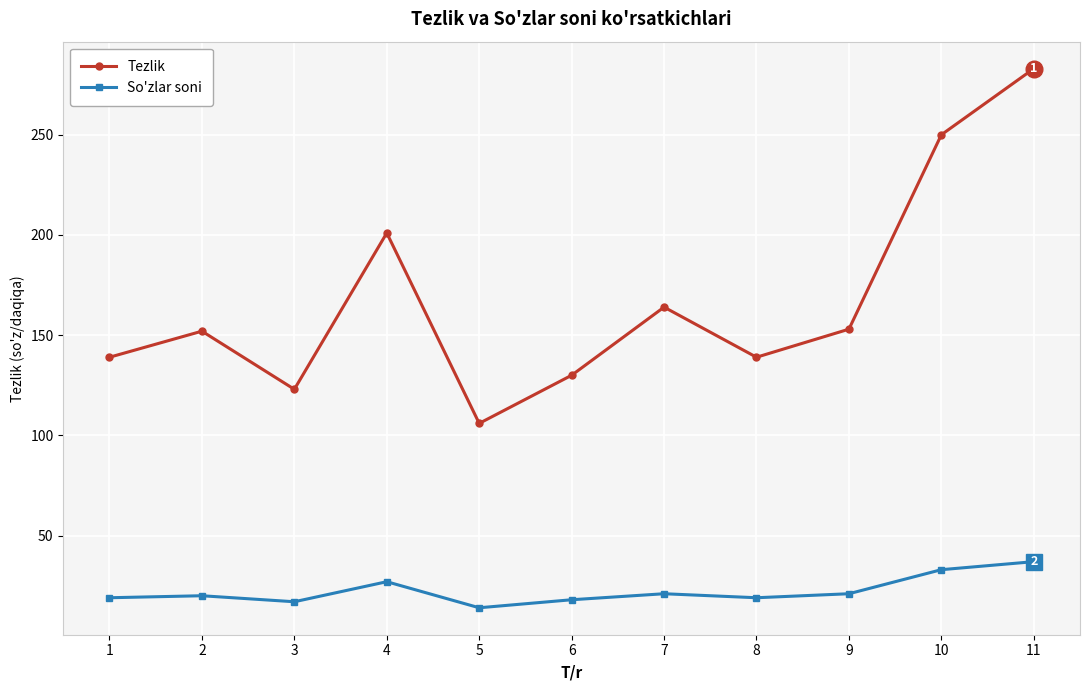

What is the spread (max minus min) of values at 6?

112